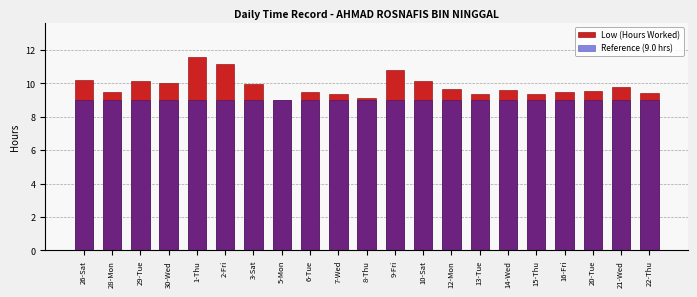

What is the average value of the Low (Hours Worked) series?

9.8